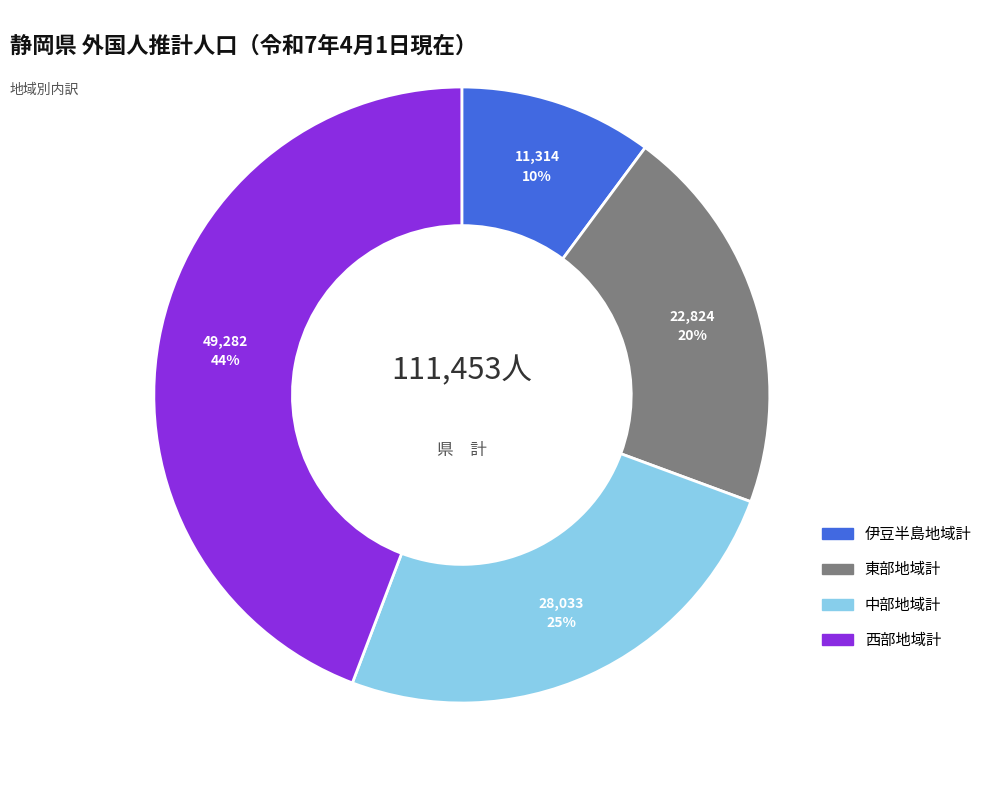

Which category has the biggest portion of the pie?

西部地域計